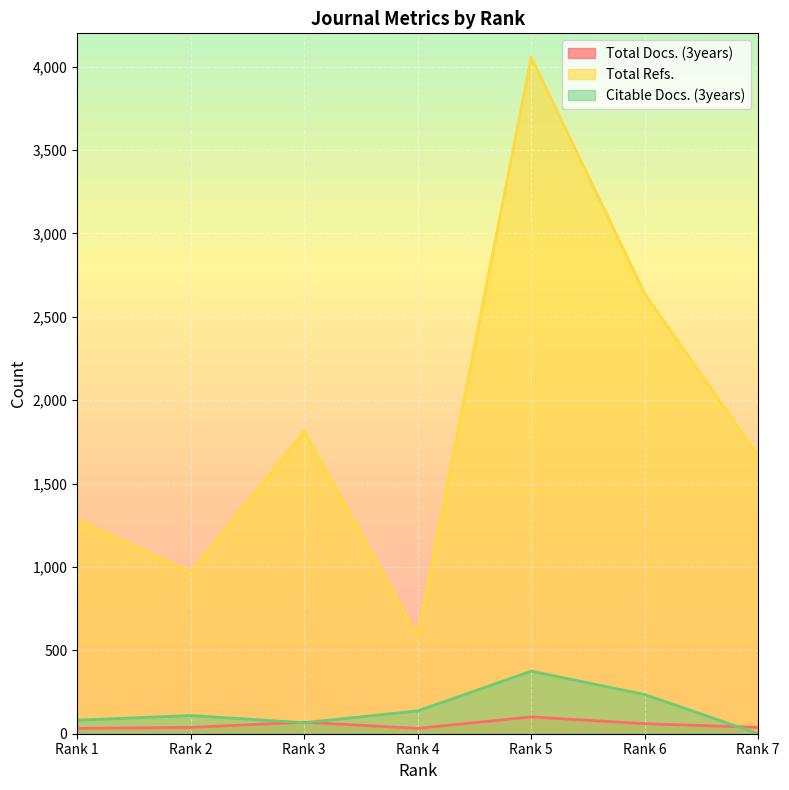

Rank the categories by Citable Docs. (3years) value from highest to lowest.

Rank 5, Rank 6, Rank 4, Rank 2, Rank 1, Rank 3, Rank 7